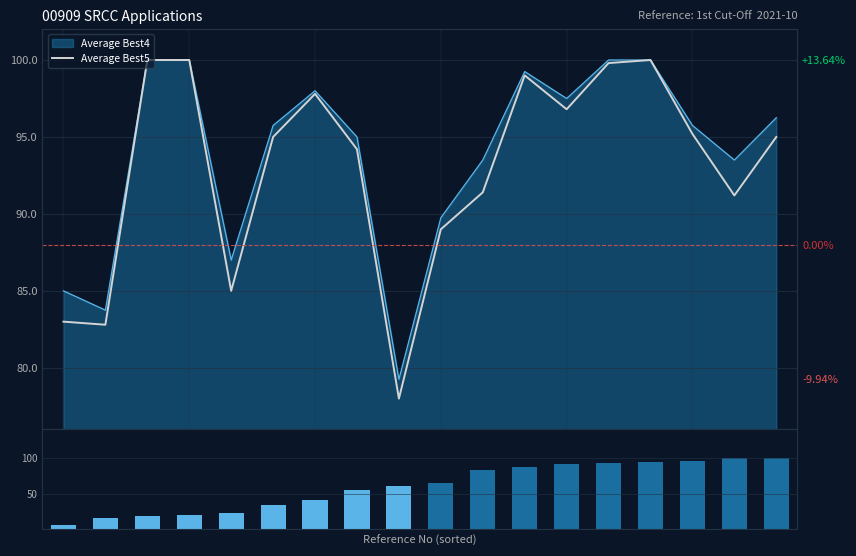

True or false: Average Best5 has a value of 48.5 at 14.

False